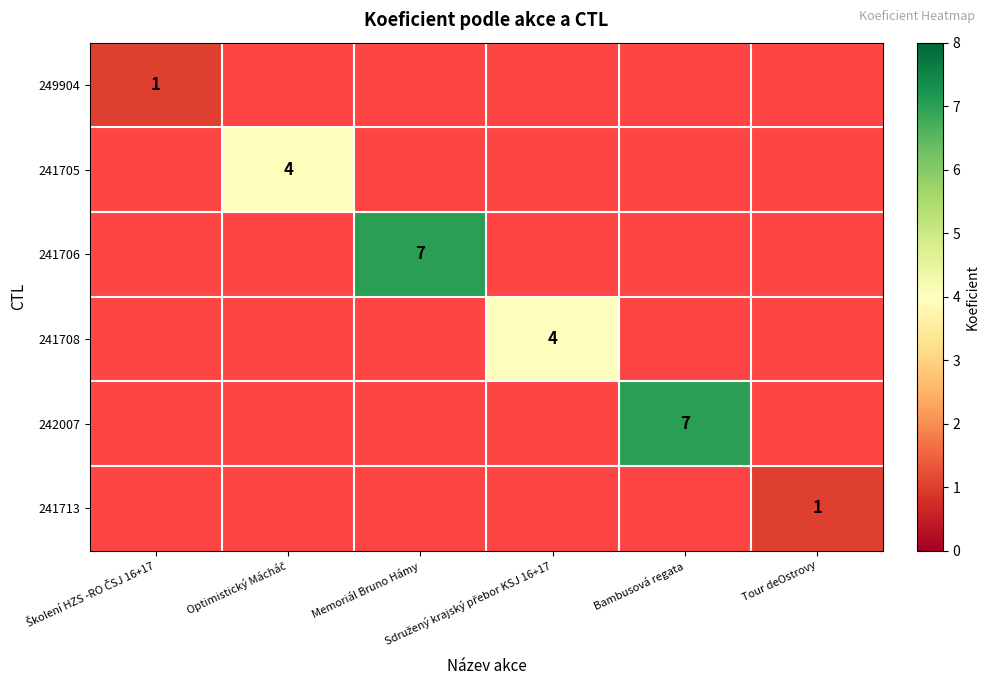

Which label corresponds to the smallest value in the chart?

Školení HZS -RO ČSJ 16+17